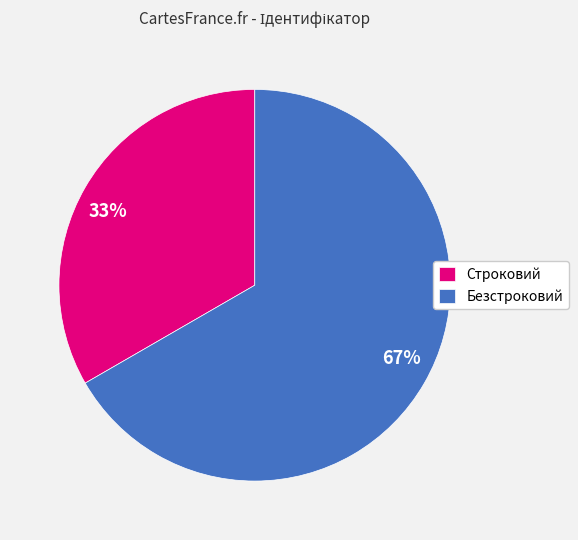

True or false: Строковий accounts for 25% of the total.

False